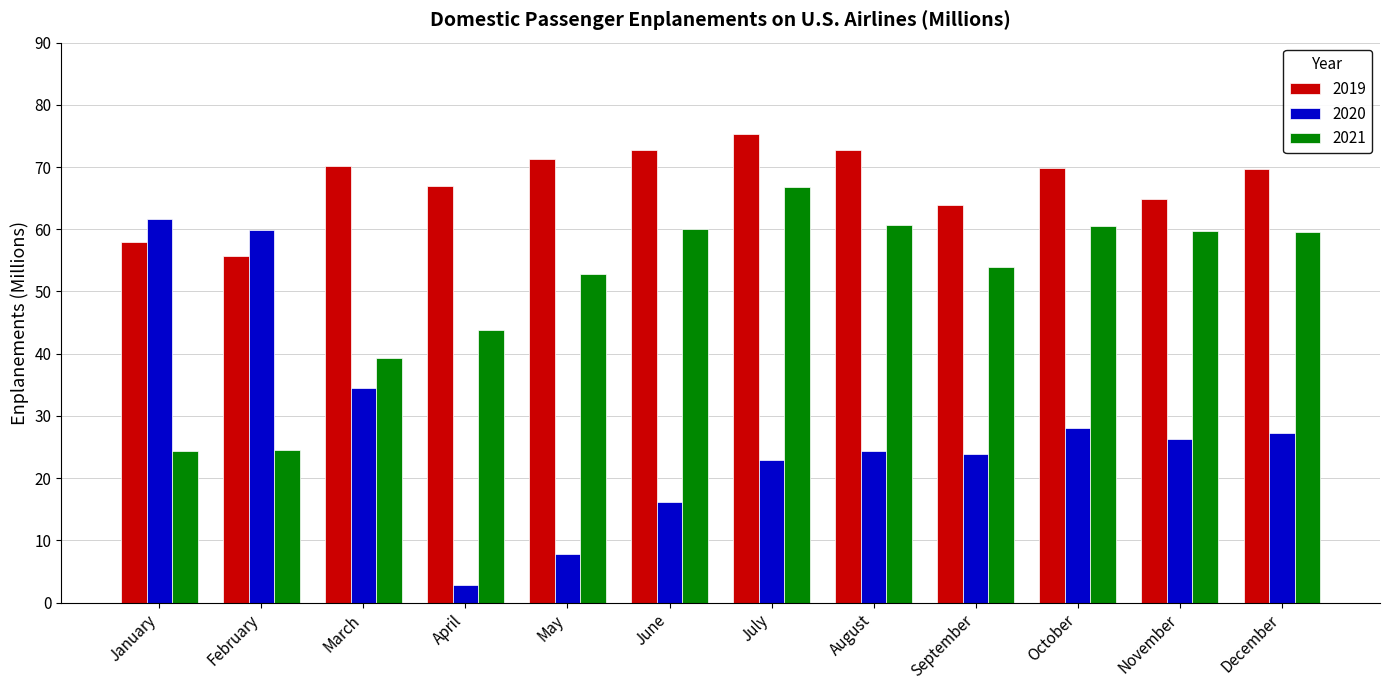

Rank the series at March from lowest to highest value.

2020, 2021, 2019